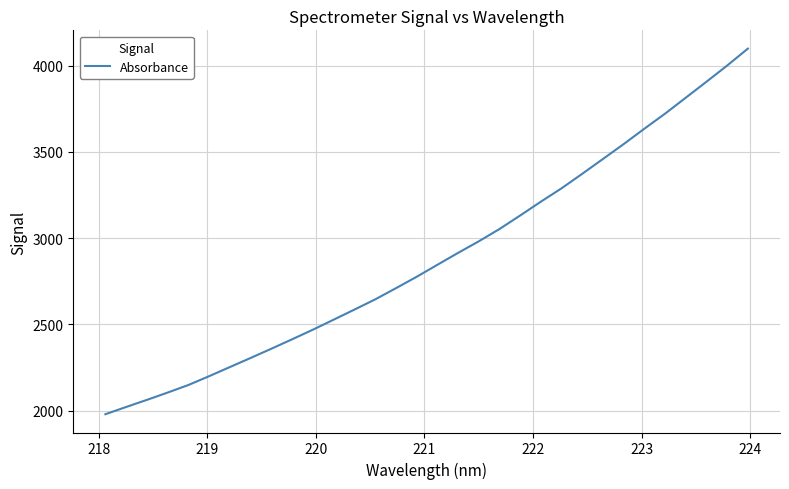

What is the maximum value shown in the chart?

4099.5